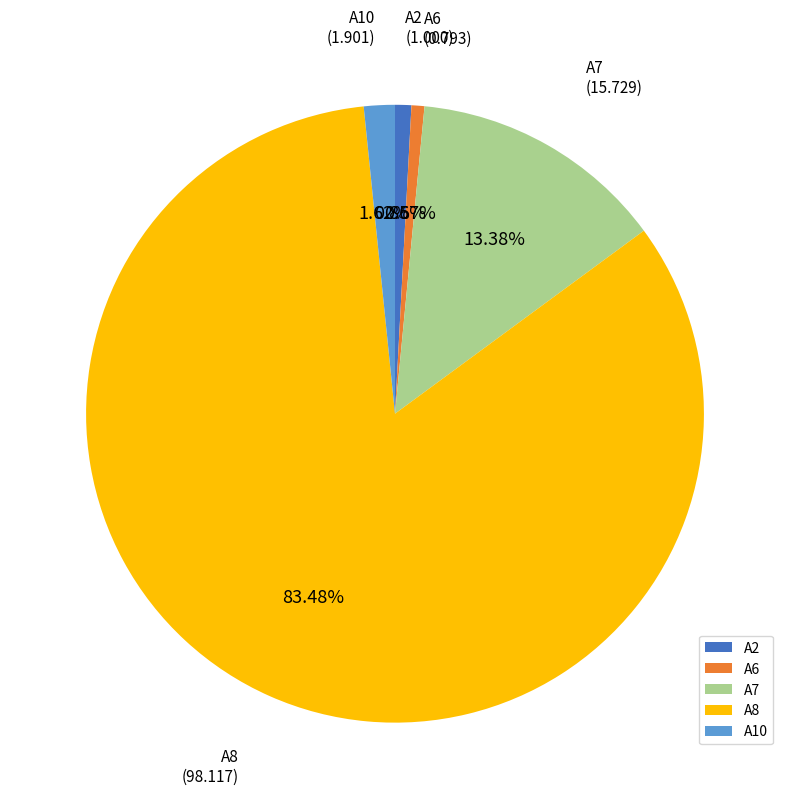

Which has a higher value, A8 or A7?

A8